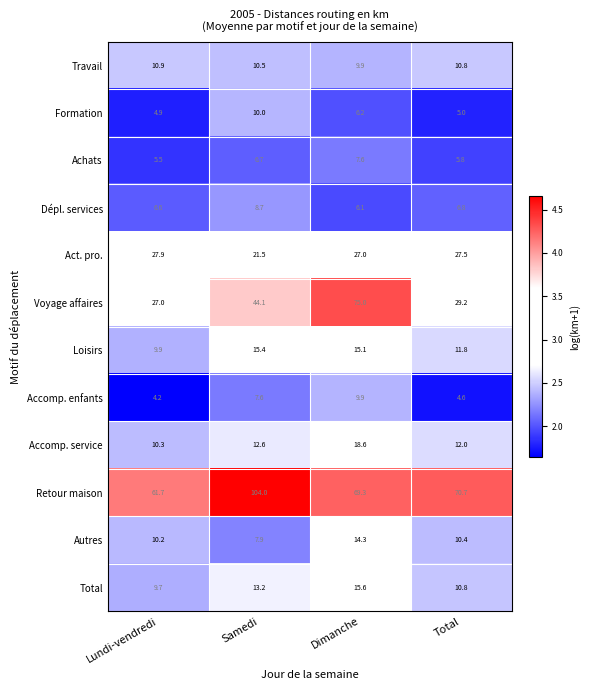

The value of Formation at Lundi-vendredi is 4.9. True or false?

True